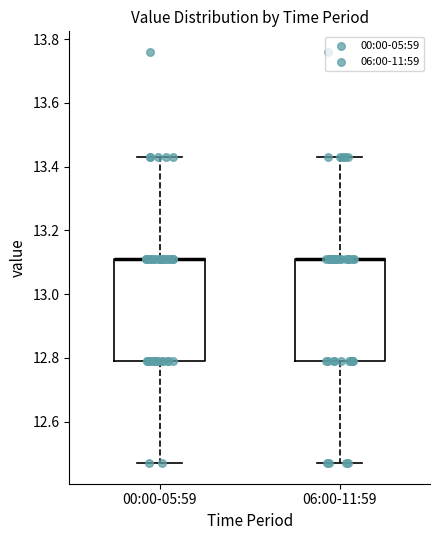

Reading left to right, read every box against the y-axis: the position of its median line, the range the box covers, and the ends of its whiskers. The values are not printed on the chart, so give them approximately, as read against the axis.

00:00-05:59: median 13.12 (drawn on the box's upper edge), box 12.80 to 13.12, whiskers 12.48 to 13.44
06:00-11:59: median 13.12 (drawn on the box's upper edge), box 12.80 to 13.12, whiskers 12.48 to 13.44